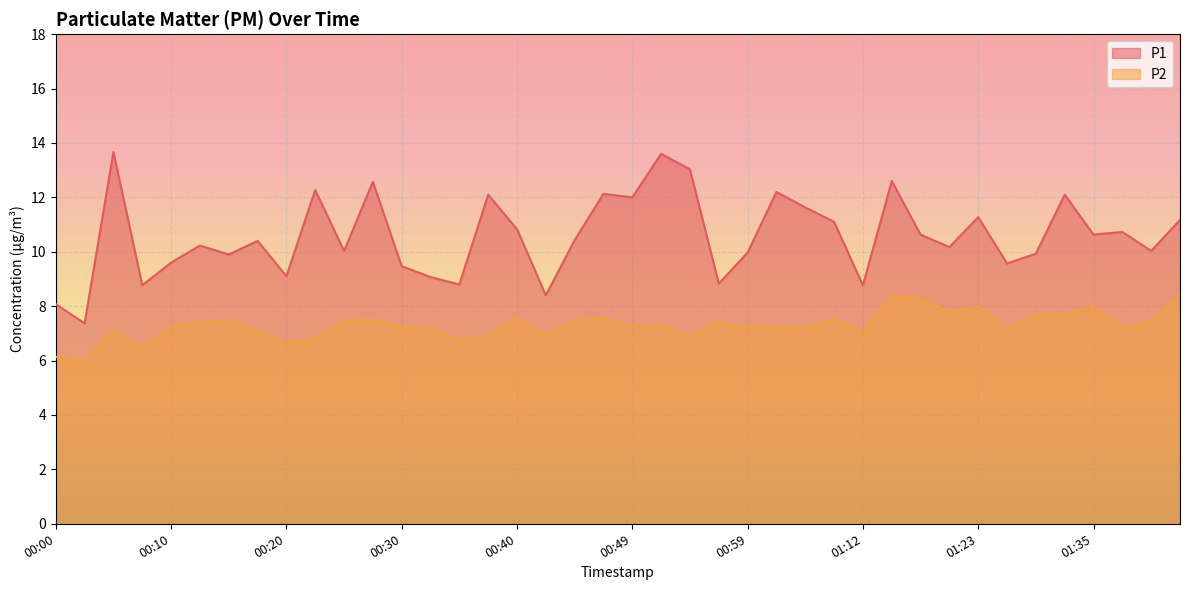

List the series in order of their peak value, highest first.

P1, P2